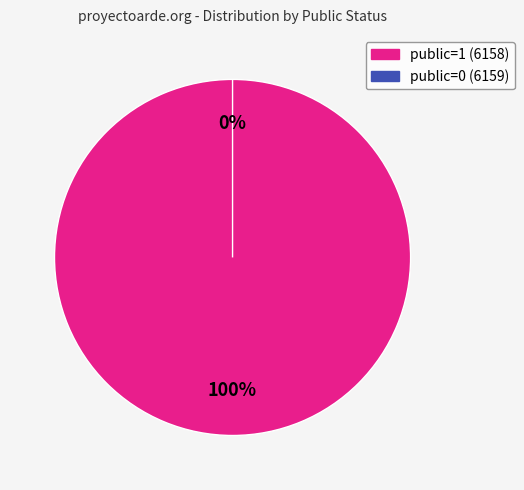

To the nearest percent, what is the difference between the 6159 and 6158 slice percentages?

100%